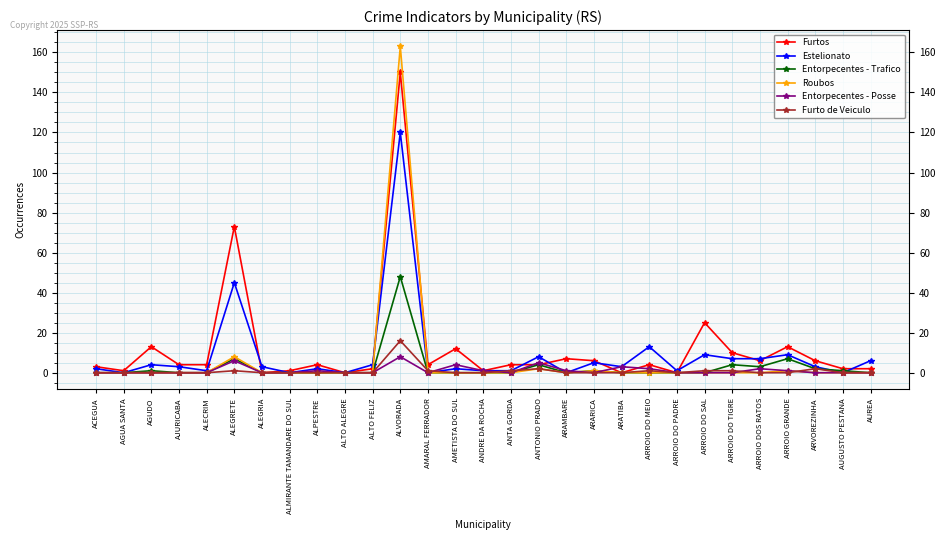

Reading right to left, list all the values displayed in this chart.

Furtos: AUREA=2	AUGUSTO PESTANA=2	ARVOREZINHA=6	ARROIO GRANDE=13	ARROIO DOS RATOS=6	ARROIO DO TIGRE=10	ARROIO DO SAL=25	ARROIO DO PADRE=0	ARROIO DO MEIO=4	ARATIBA=0	ARARICA=6	ARAMBARE=7	ANTONIO PRADO=4	ANTA GORDA=4	ANDRE DA ROCHA=1	AMETISTA DO SUL=12	AMARAL FERRADOR=4	ALVORADA=150	ALTO FELIZ=2	ALTO ALEGRE=0	ALPESTRE=4	ALMIRANTE TAMANDARE DO SUL=1	ALEGRIA=0	ALEGRETE=73	ALECRIM=4	AJURICABA=4	AGUDO=13	AGUA SANTA=1	ACEGUA=3
Estelionato: AUREA=6	AUGUSTO PESTANA=0	ARVOREZINHA=3	ARROIO GRANDE=9	ARROIO DOS RATOS=7	ARROIO DO TIGRE=7	ARROIO DO SAL=9	ARROIO DO PADRE=1	ARROIO DO MEIO=13	ARATIBA=3	ARARICA=5	ARAMBARE=0	ANTONIO PRADO=8	ANTA GORDA=1	ANDRE DA ROCHA=1	AMETISTA DO SUL=2	AMARAL FERRADOR=0	ALVORADA=120	ALTO FELIZ=4	ALTO ALEGRE=0	ALPESTRE=2	ALMIRANTE TAMANDARE DO SUL=0	ALEGRIA=3	ALEGRETE=45	ALECRIM=1	AJURICABA=3	AGUDO=4	AGUA SANTA=0	ACEGUA=2
Entorpecentes - Trafico: AUREA=0	AUGUSTO PESTANA=1	ARVOREZINHA=2	ARROIO GRANDE=7	ARROIO DOS RATOS=3	ARROIO DO TIGRE=4	ARROIO DO SAL=0	ARROIO DO PADRE=0	ARROIO DO MEIO=0	ARATIBA=0	ARARICA=1	ARAMBARE=0	ANTONIO PRADO=4	ANTA GORDA=0	ANDRE DA ROCHA=0	AMETISTA DO SUL=0	AMARAL FERRADOR=0	ALVORADA=48	ALTO FELIZ=0	ALTO ALEGRE=0	ALPESTRE=0	ALMIRANTE TAMANDARE DO SUL=0	ALEGRIA=0	ALEGRETE=7	ALECRIM=0	AJURICABA=0	AGUDO=1	AGUA SANTA=0	ACEGUA=0
Roubos: AUREA=0	AUGUSTO PESTANA=0	ARVOREZINHA=0	ARROIO GRANDE=1	ARROIO DOS RATOS=0	ARROIO DO TIGRE=0	ARROIO DO SAL=0	ARROIO DO PADRE=0	ARROIO DO MEIO=0	ARATIBA=0	ARARICA=1	ARAMBARE=0	ANTONIO PRADO=2	ANTA GORDA=0	ANDRE DA ROCHA=0	AMETISTA DO SUL=0	AMARAL FERRADOR=0	ALVORADA=163	ALTO FELIZ=0	ALTO ALEGRE=0	ALPESTRE=0	ALMIRANTE TAMANDARE DO SUL=0	ALEGRIA=0	ALEGRETE=8	ALECRIM=0	AJURICABA=0	AGUDO=0	AGUA SANTA=0	ACEGUA=0
Entorpecentes - Posse: AUREA=0	AUGUSTO PESTANA=0	ARVOREZINHA=0	ARROIO GRANDE=1	ARROIO DOS RATOS=2	ARROIO DO TIGRE=0	ARROIO DO SAL=0	ARROIO DO PADRE=0	ARROIO DO MEIO=2	ARATIBA=3	ARARICA=0	ARAMBARE=1	ANTONIO PRADO=5	ANTA GORDA=0	ANDRE DA ROCHA=1	AMETISTA DO SUL=4	AMARAL FERRADOR=0	ALVORADA=8	ALTO FELIZ=0	ALTO ALEGRE=0	ALPESTRE=1	ALMIRANTE TAMANDARE DO SUL=0	ALEGRIA=0	ALEGRETE=6	ALECRIM=0	AJURICABA=0	AGUDO=0	AGUA SANTA=0	ACEGUA=0
Furto de Veiculo: AUREA=0	AUGUSTO PESTANA=0	ARVOREZINHA=2	ARROIO GRANDE=0	ARROIO DOS RATOS=0	ARROIO DO TIGRE=1	ARROIO DO SAL=1	ARROIO DO PADRE=0	ARROIO DO MEIO=1	ARATIBA=0	ARARICA=0	ARAMBARE=0	ANTONIO PRADO=2	ANTA GORDA=1	ANDRE DA ROCHA=0	AMETISTA DO SUL=0	AMARAL FERRADOR=1	ALVORADA=16	ALTO FELIZ=0	ALTO ALEGRE=0	ALPESTRE=0	ALMIRANTE TAMANDARE DO SUL=0	ALEGRIA=0	ALEGRETE=1	ALECRIM=0	AJURICABA=0	AGUDO=0	AGUA SANTA=0	ACEGUA=0